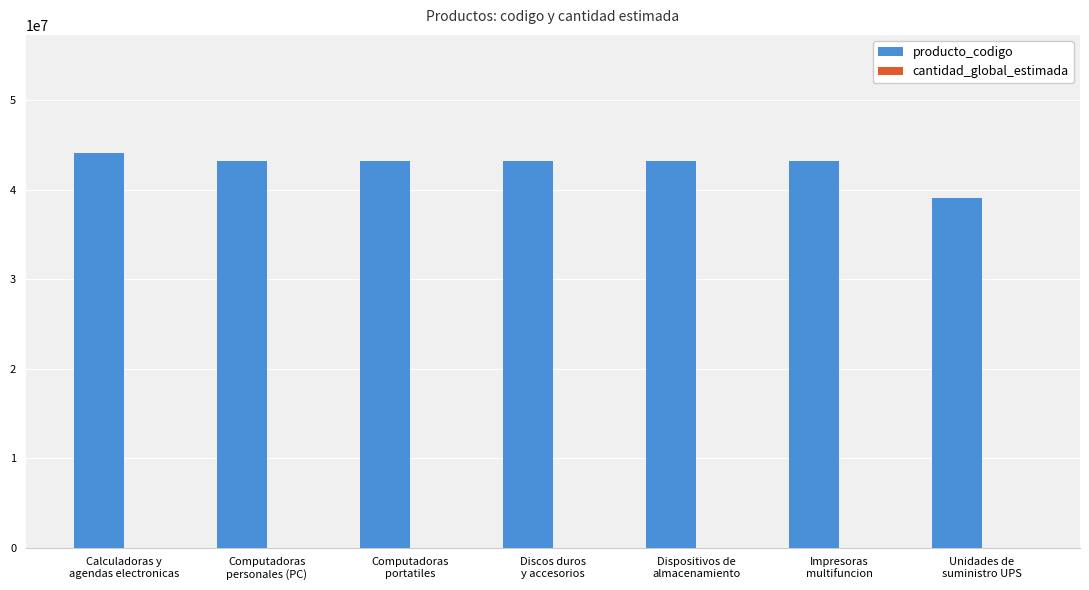

What is the sum of all producto_codigo values?

299261740